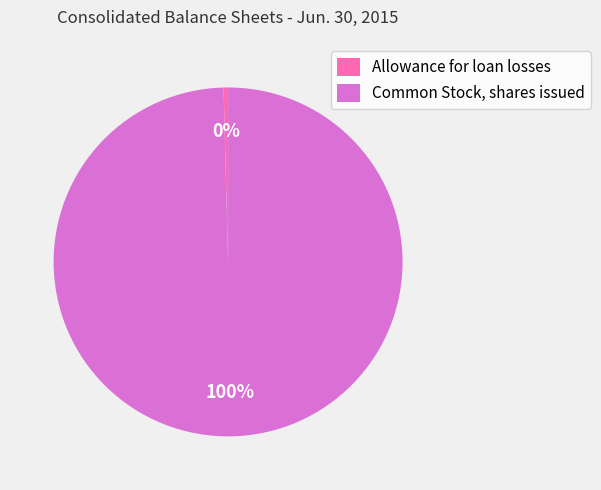

Does any single category account for the majority?

Yes